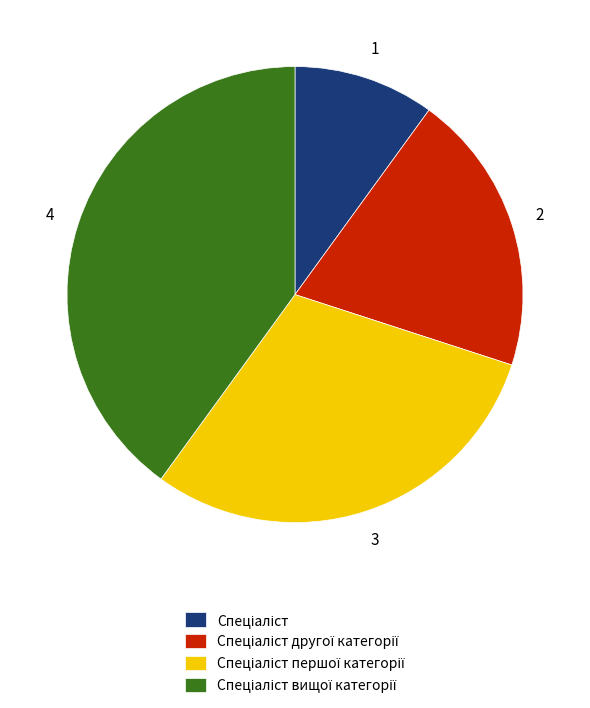

Does any single category account for the majority?

No